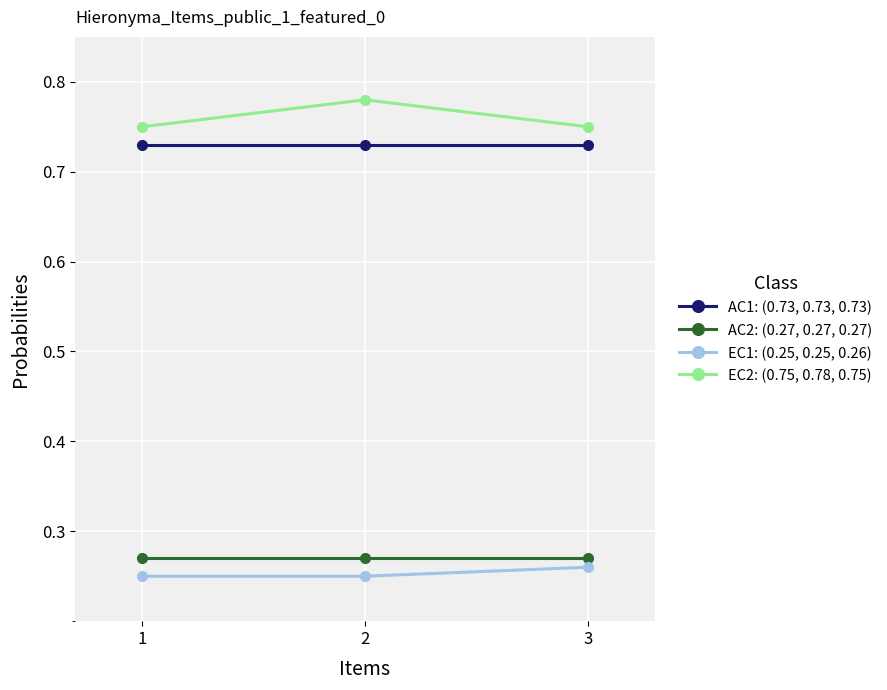

What is the sum of the AC1: (0.73, 0.73, 0.73) values at 2 and 1?

1.5